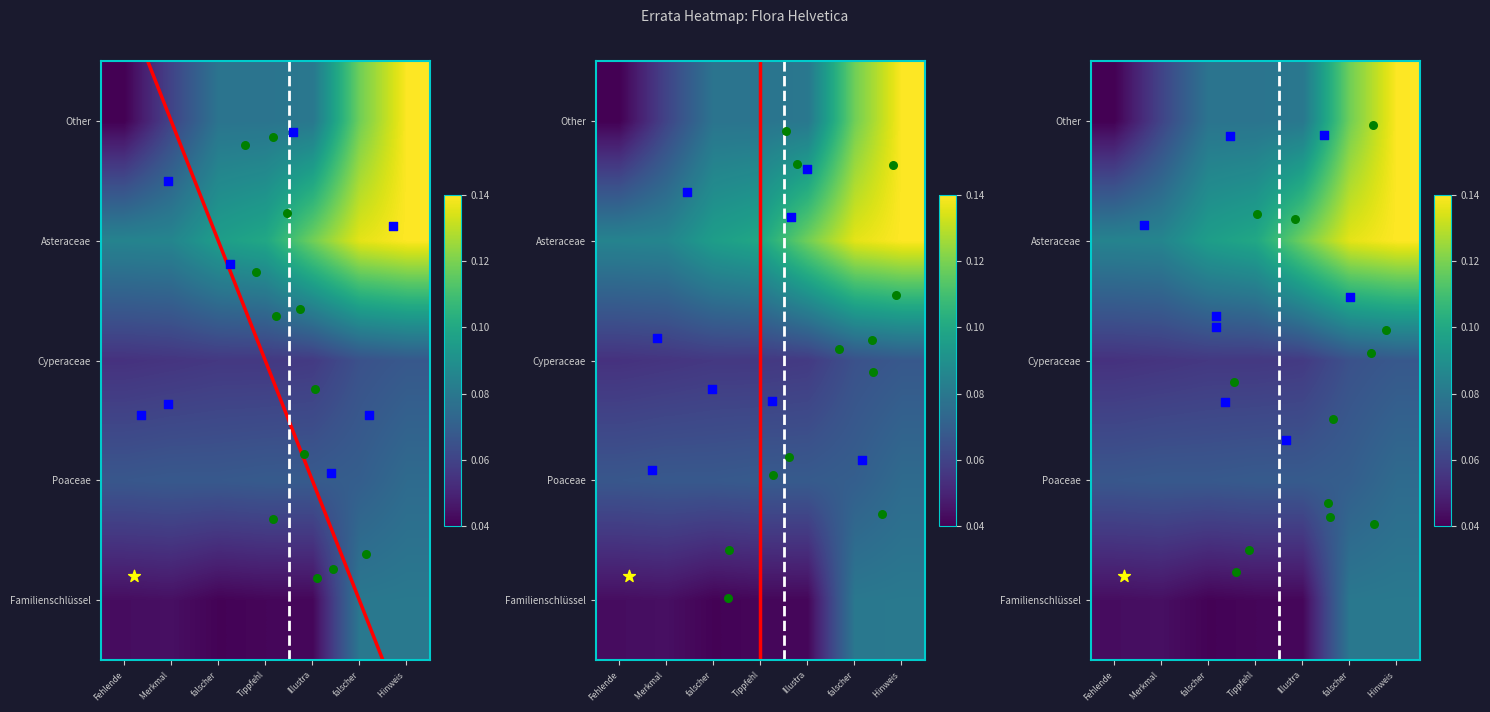

What value does the Other series have at Merkmal?

0.1